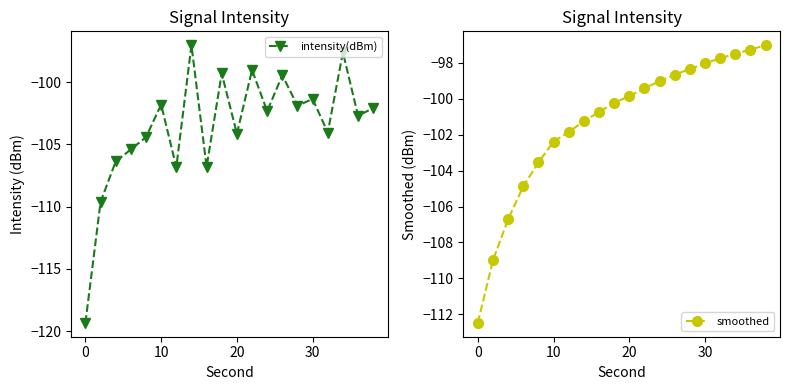

What is the value of the intensity(dBm) point at the 9th from the left?

-106.8